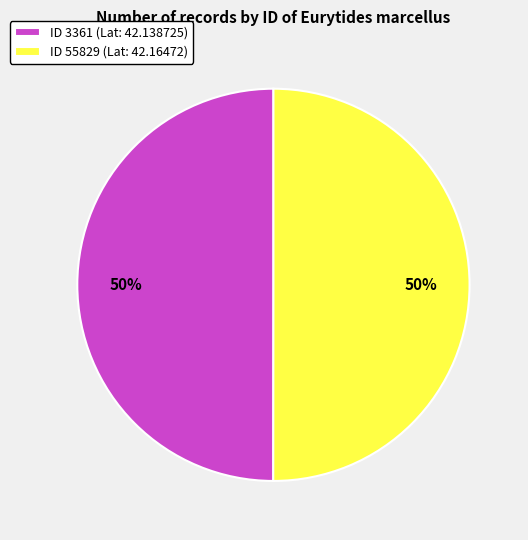

Is the sum of ID 3361 (Lat: 42.138725) and ID 55829 (Lat: 42.16472) greater than half?

Yes